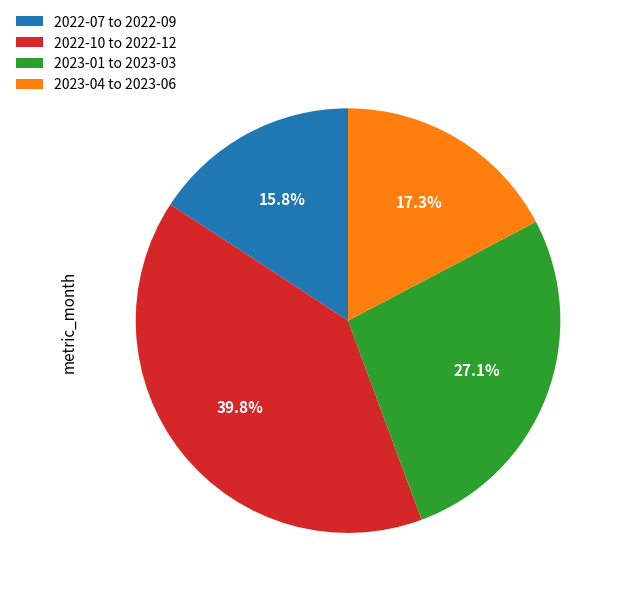

Rank the categories by value from lowest to highest.

2022-07 to 2022-09, 2023-04 to 2023-06, 2023-01 to 2023-03, 2022-10 to 2022-12